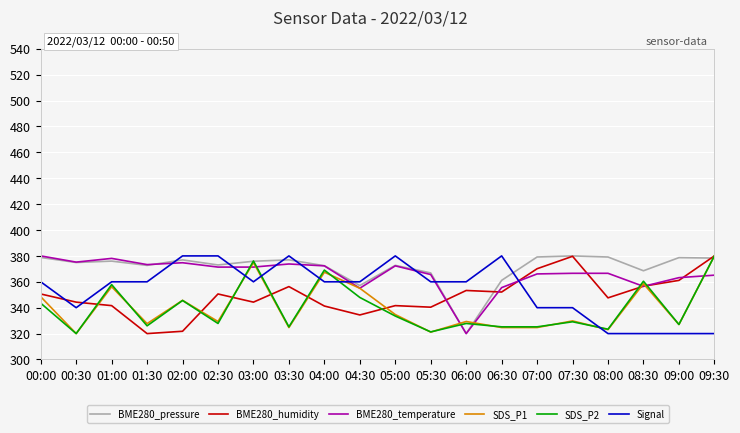

Where do Signal and SDS_P2 first cross each other?

02:30 and 03:00